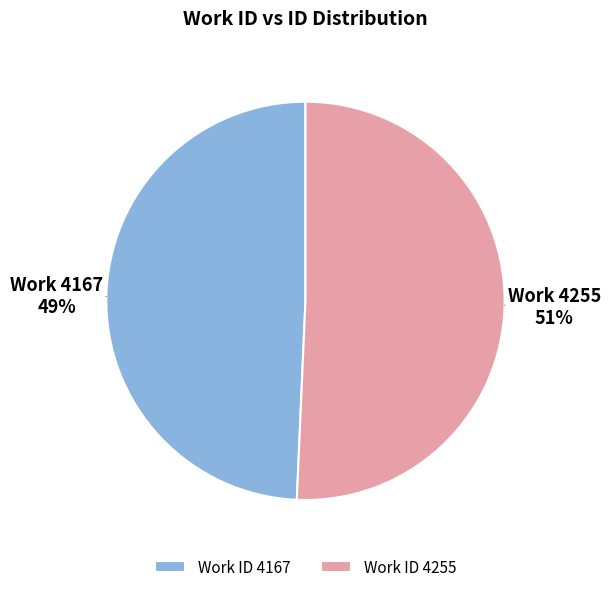

How many slices are in this pie chart?

2